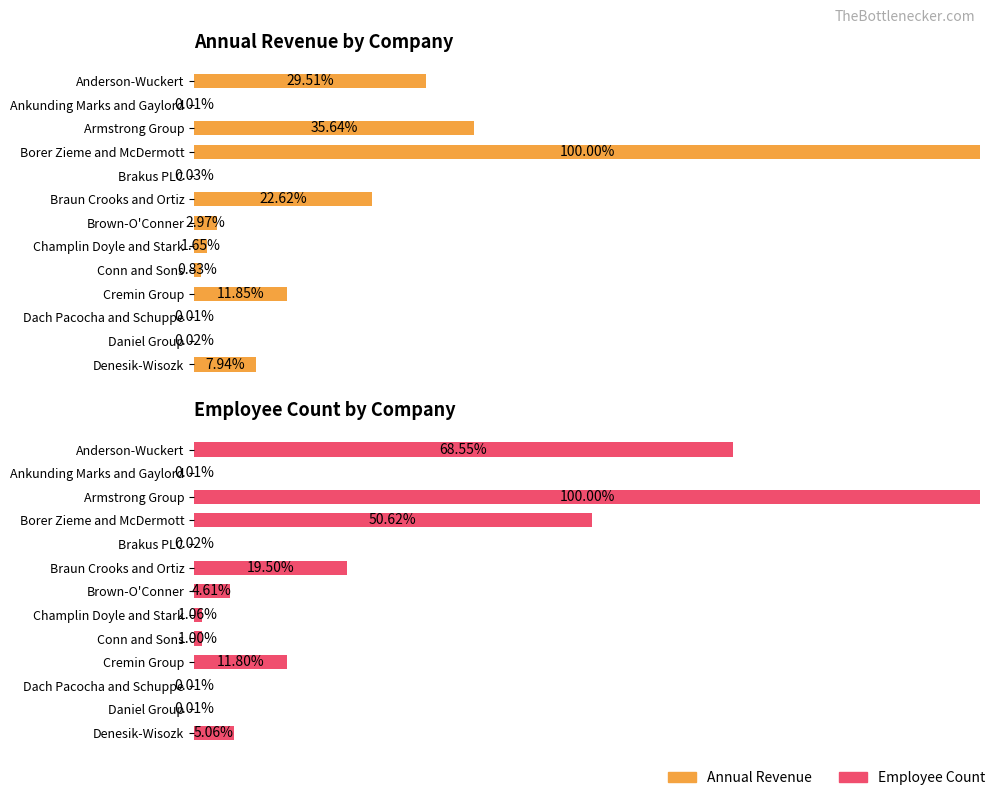

What is the total value across all series at Brown-O'Conner?

7.6